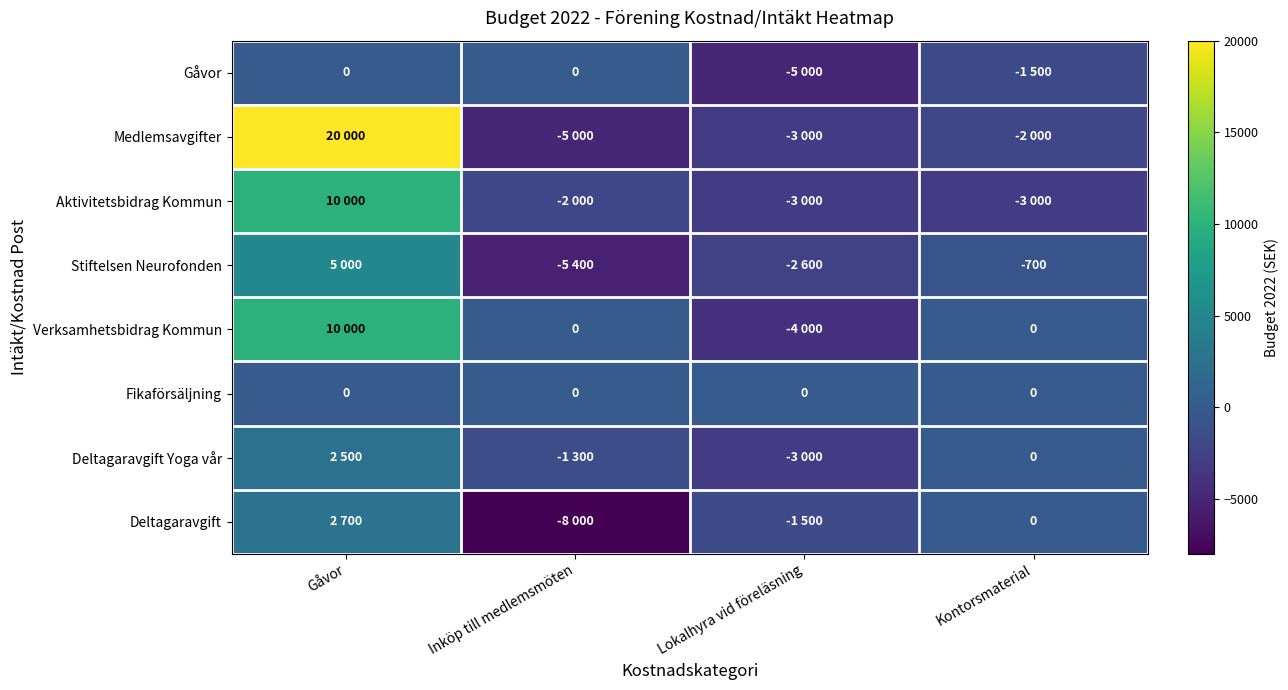

The value of Fikaförsäljning at Lokalhyra vid föreläsning is 0. True or false?

True